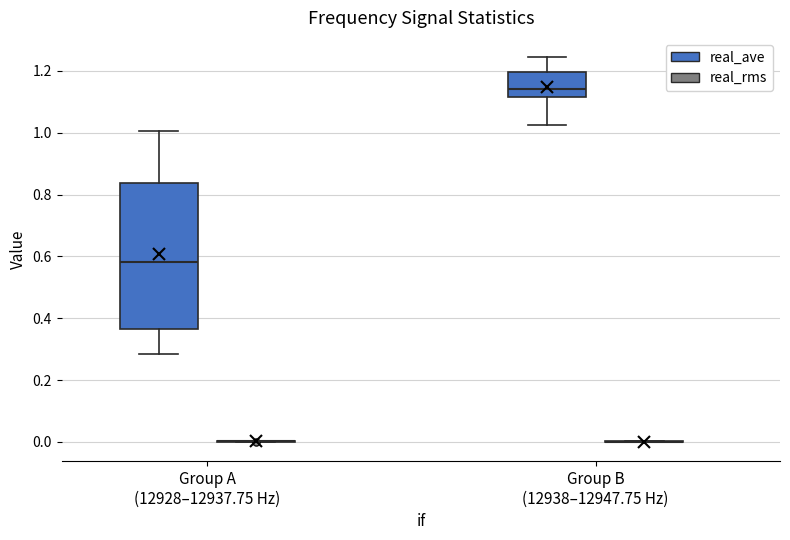

Which box is the tallest, from its lower edge to its upper edge?

Group A (12928–12937.75 Hz) (real_ave)